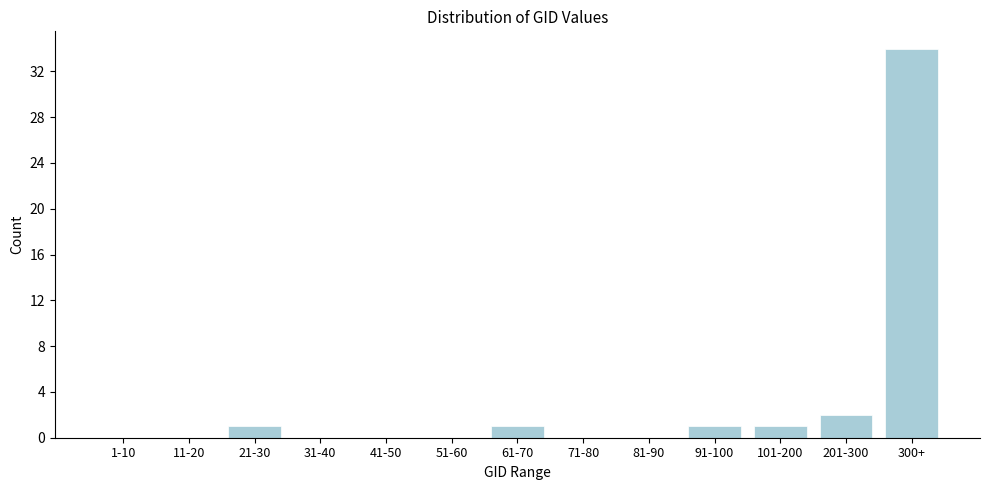

Reading right to left, transcribe all the data shown in this chart.

300+=34	201-300=2	101-200=1	91-100=1	81-90=0	71-80=0	61-70=1	51-60=0	41-50=0	31-40=0	21-30=1	11-20=0	1-10=0